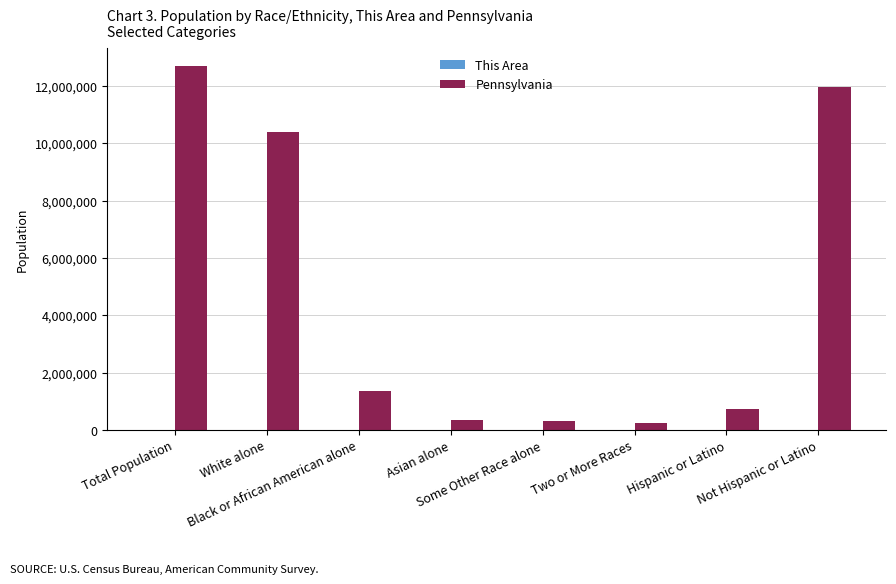

Is it true that Pennsylvania equals 237835 at Two or More Races?

True